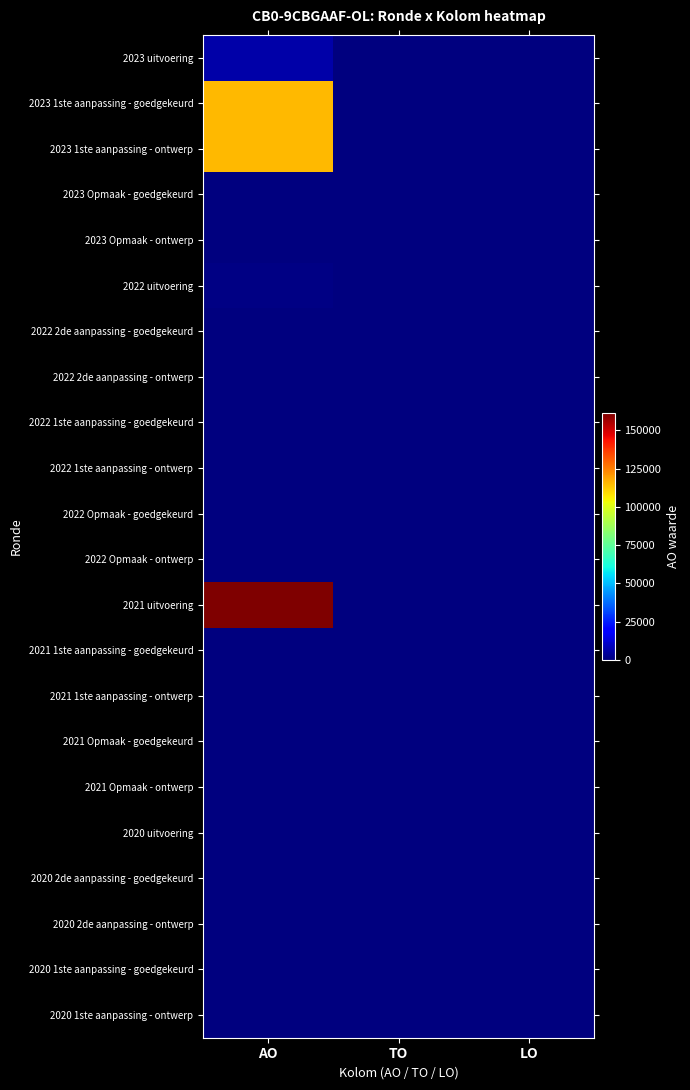

Rank the series by their maximum value, from lowest to highest.

2023 Opmaak - goedgekeurd, 2023 Opmaak - ontwerp, 2022 2de aanpassing - goedgekeurd, 2022 2de aanpassing - ontwerp, 2022 1ste aanpassing - goedgekeurd, 2022 1ste aanpassing - ontwerp, 2022 Opmaak - goedgekeurd, 2022 Opmaak - ontwerp, 2021 1ste aanpassing - goedgekeurd, 2021 1ste aanpassing - ontwerp, 2021 Opmaak - goedgekeurd, 2021 Opmaak - ontwerp, 2020 uitvoering, 2020 2de aanpassing - goedgekeurd, 2020 2de aanpassing - ontwerp, 2020 1ste aanpassing - goedgekeurd, 2020 1ste aanpassing - ontwerp, 2022 uitvoering, 2023 uitvoering, 2023 1ste aanpassing - goedgekeurd, 2023 1ste aanpassing - ontwerp, 2021 uitvoering